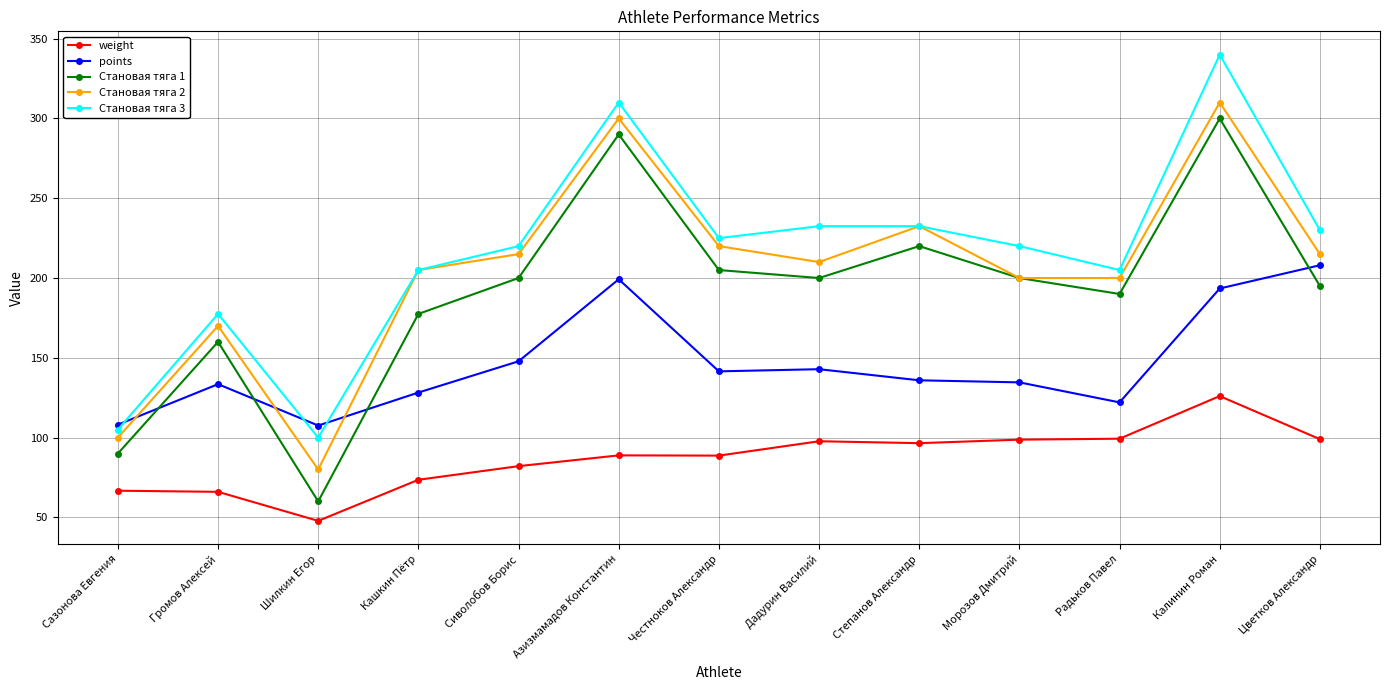

What is the value of the points point at the 13th from the left?

208.0